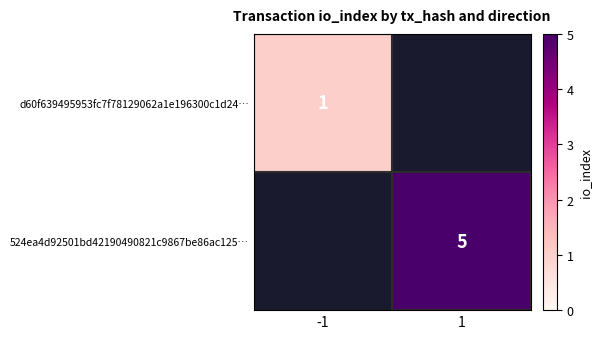

The 524ea4d92501bd42190490821c9867be86ac125… series shows 5 at 1. True or false?

True